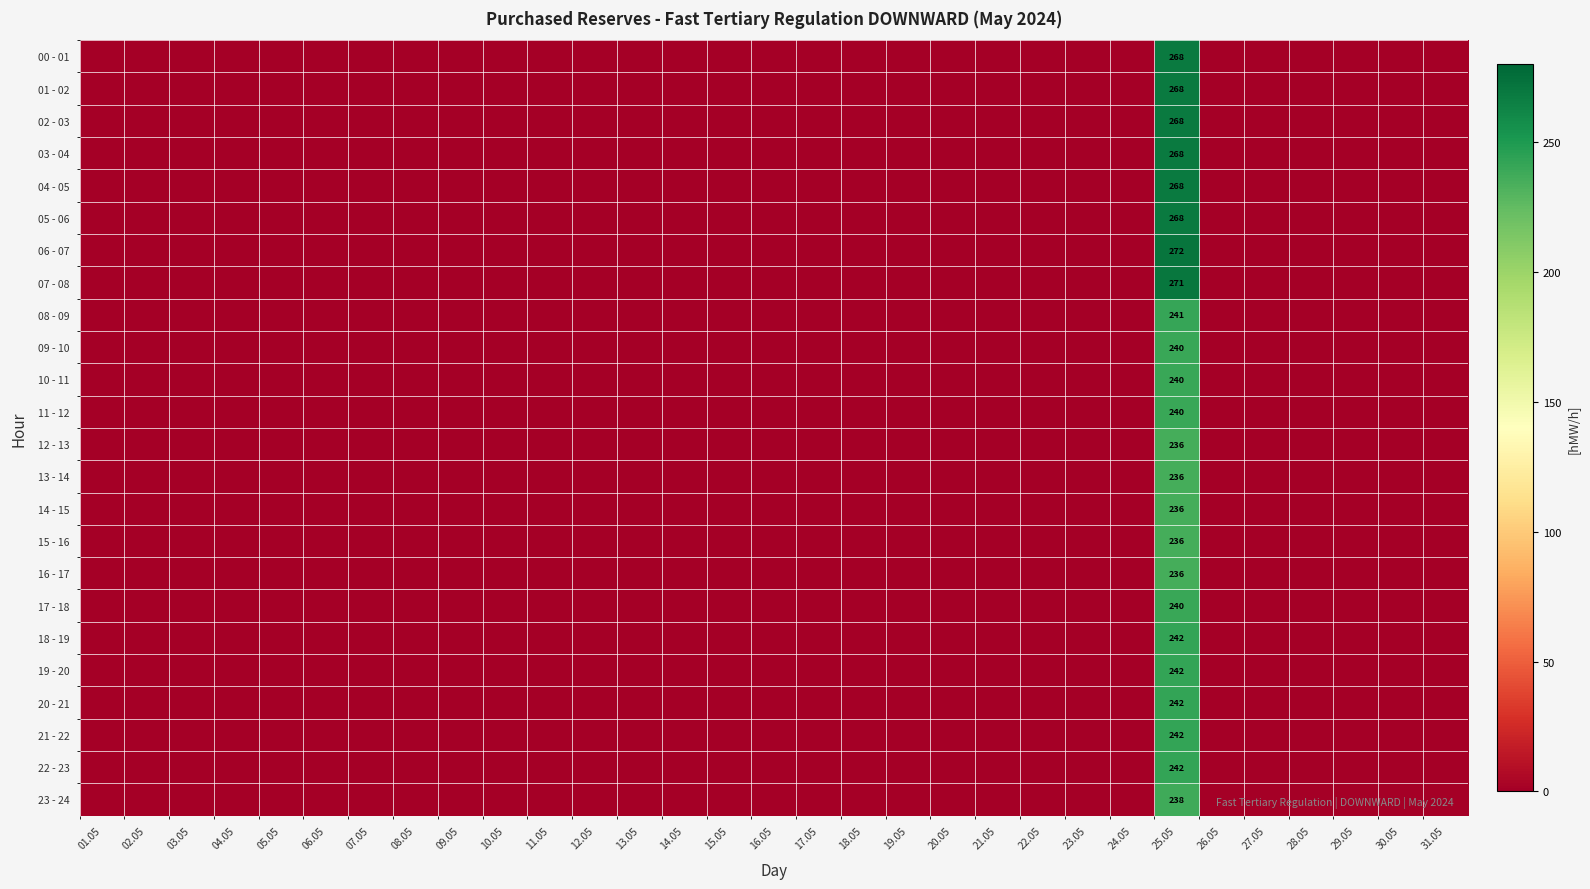

How many values in the 10 - 11 series exceed 0?

1